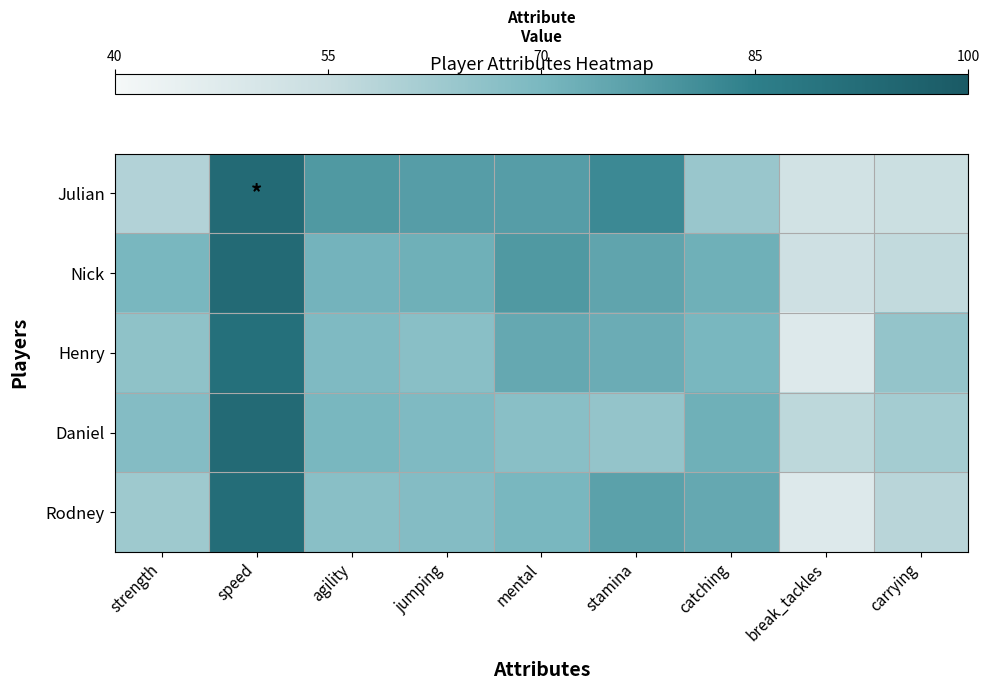

Which series has the widest spread of values?

Rodney